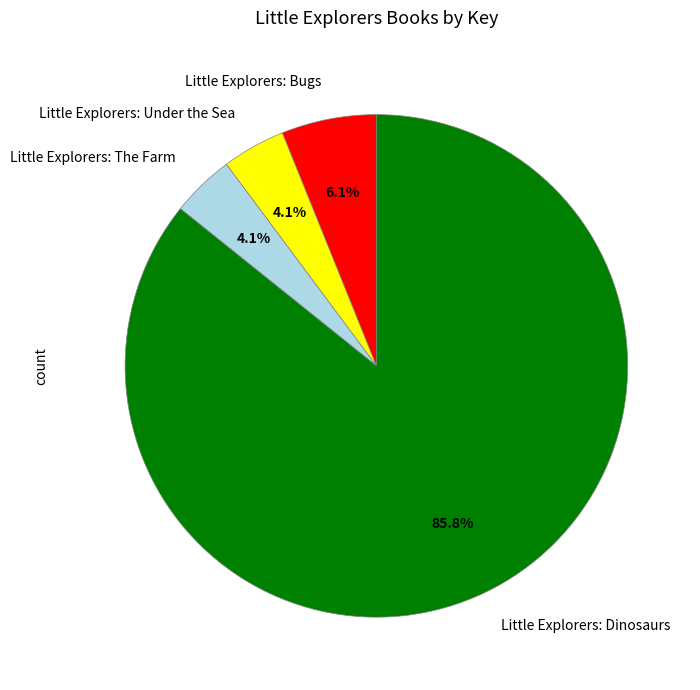

Which category has the biggest portion of the pie?

Little Explorers: Dinosaurs